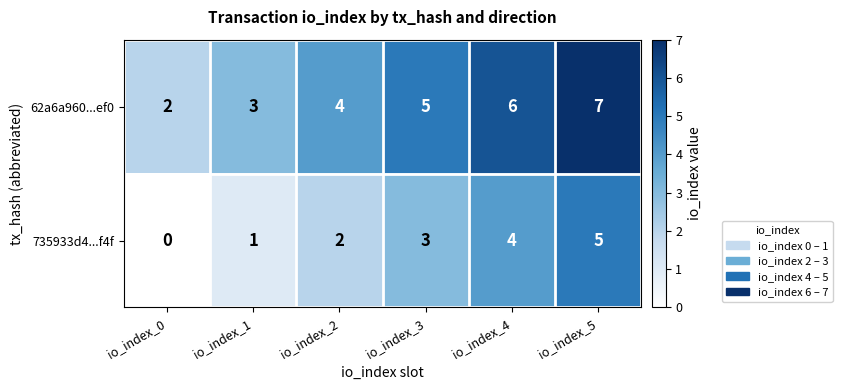

Which series has the largest total across all categories?

62a6a960...ef0